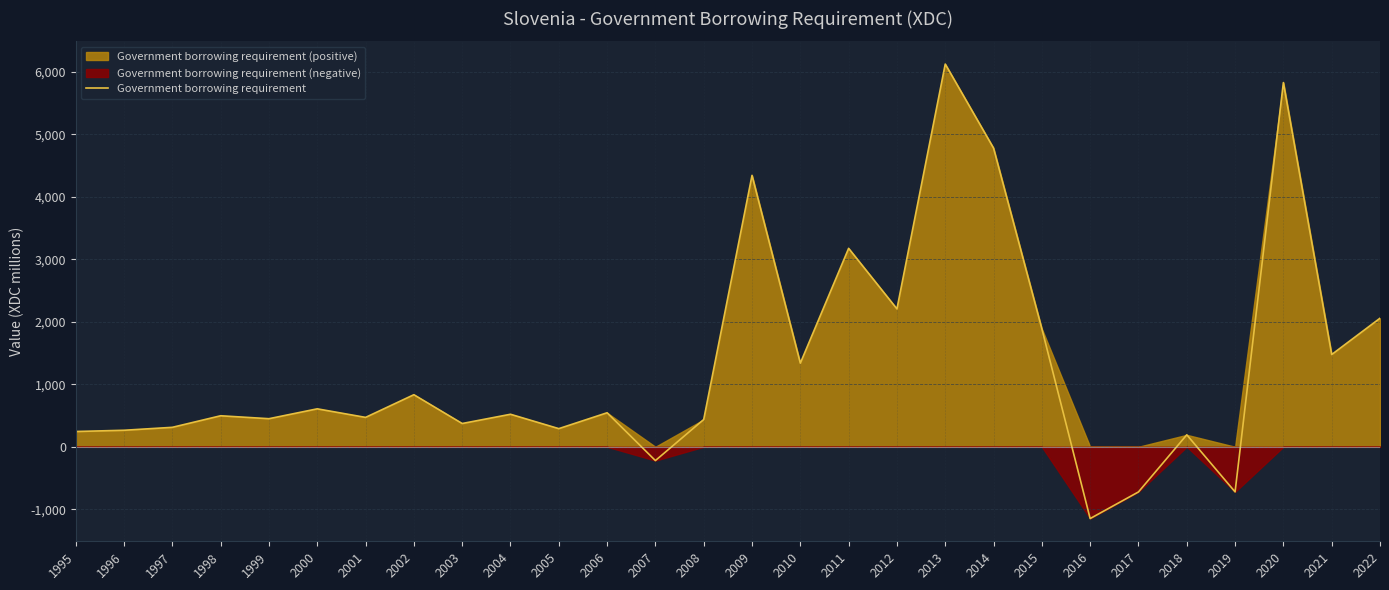

What is the value of the 26th point from the left?

5828